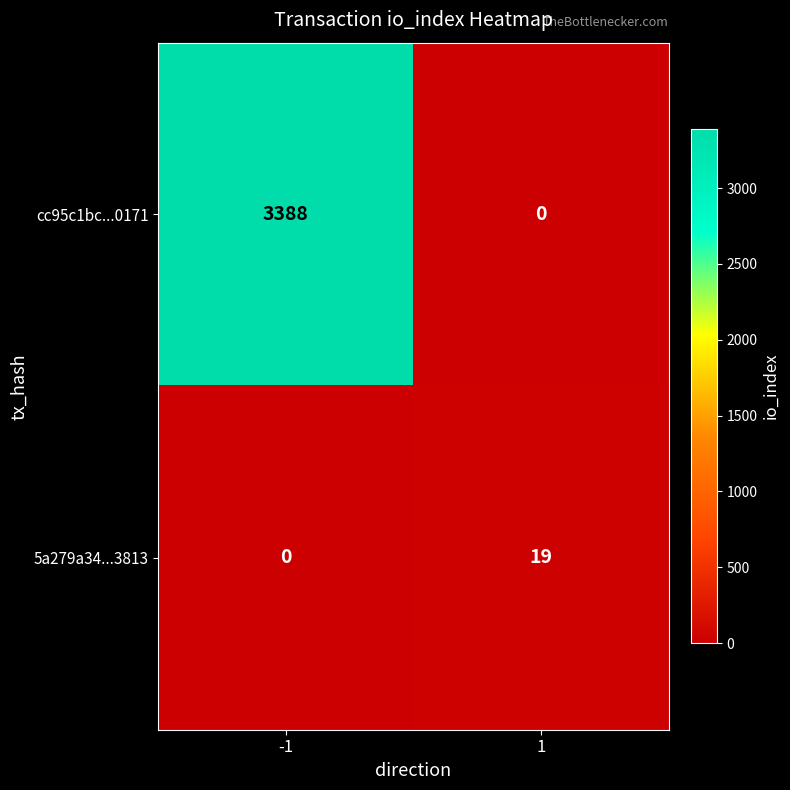

Which series has the largest range (max minus min)?

cc95c1bc...0171